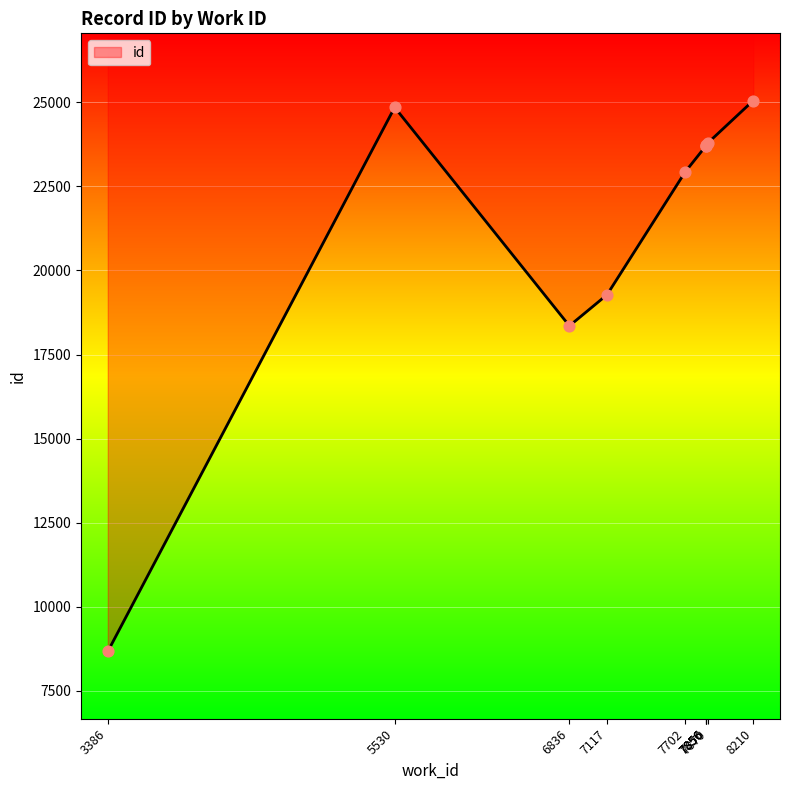

Approximately how many times larger is the value at 7856 compared to 7117?

1.2